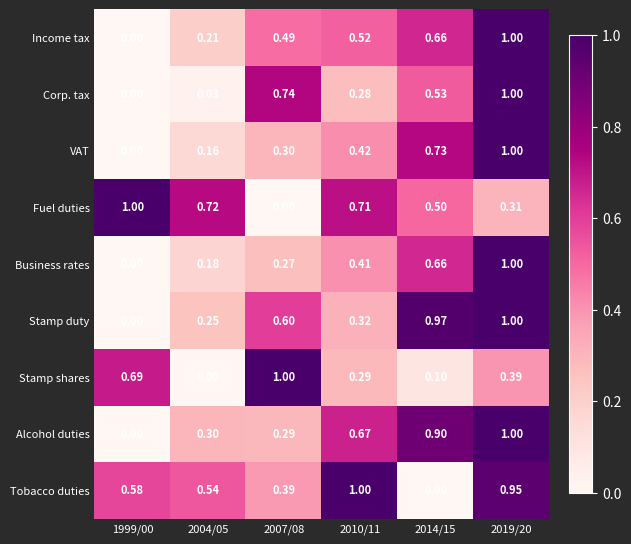

Rank the series at 2004/05 from highest to lowest value.

Fuel duties, Tobacco duties, Alcohol duties, Stamp duty, Income tax, Business rates, VAT, Corp. tax, Stamp shares